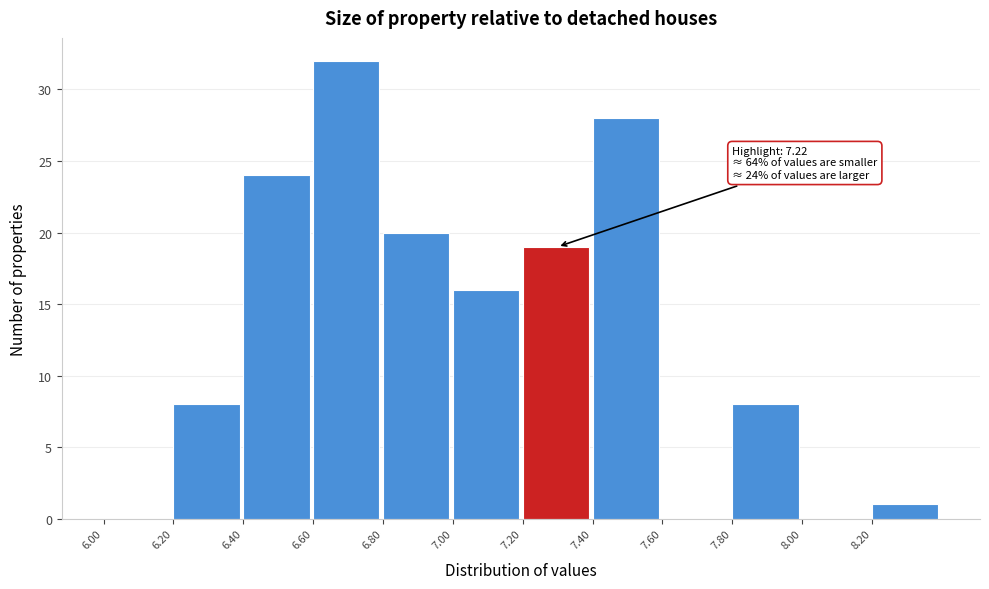

Which range on the x-axis has the tallest bar?

6.6 to 6.8